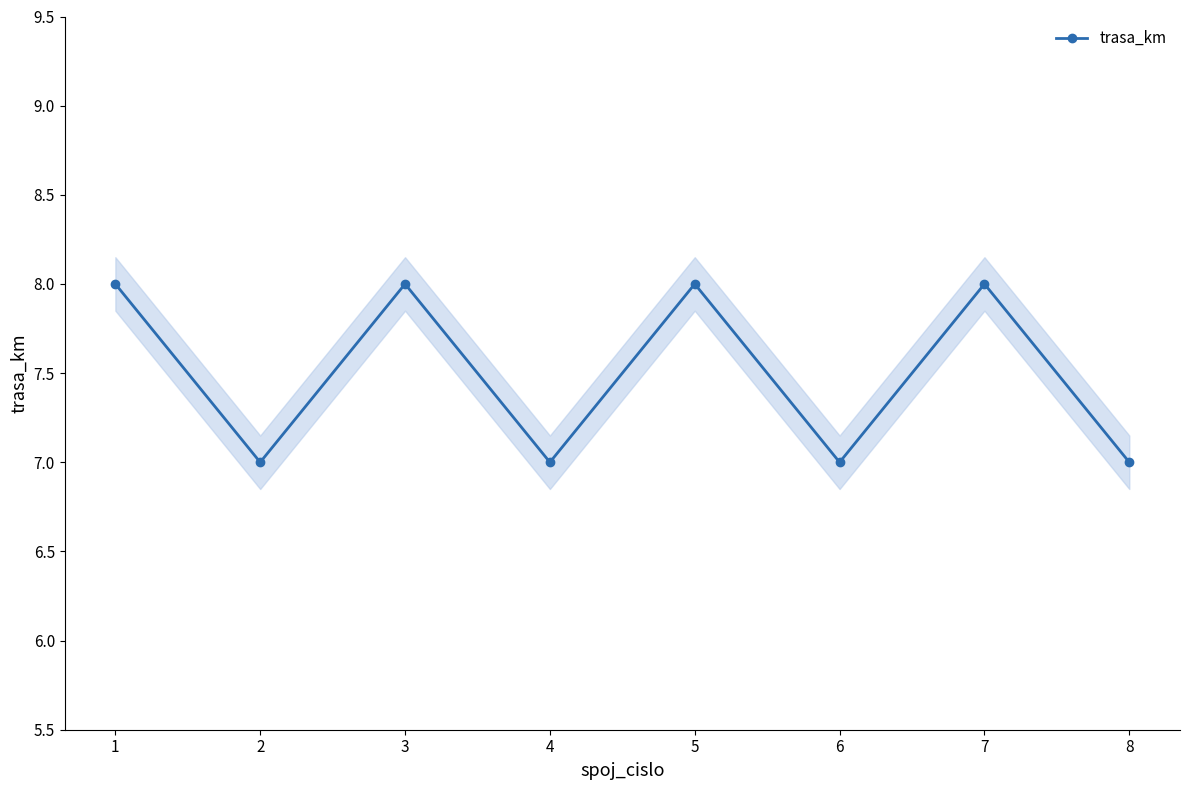

How many data points are less than 8?

4